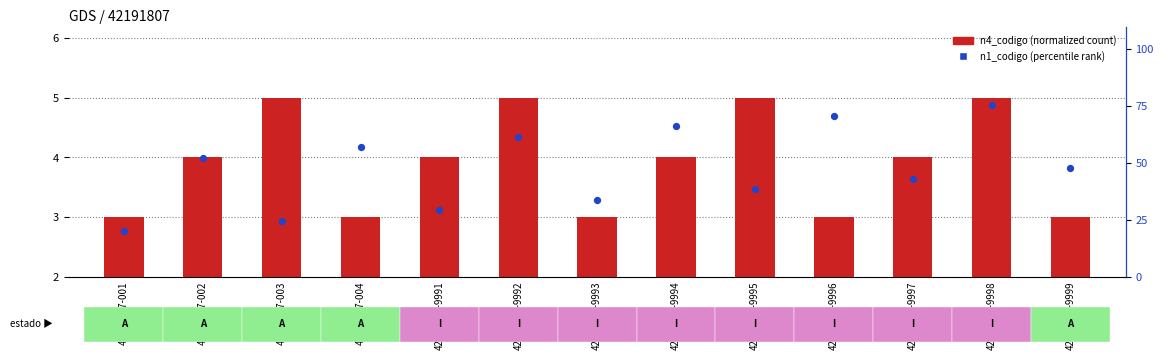

At which category is the sum across all series the highest?

42191807-9998